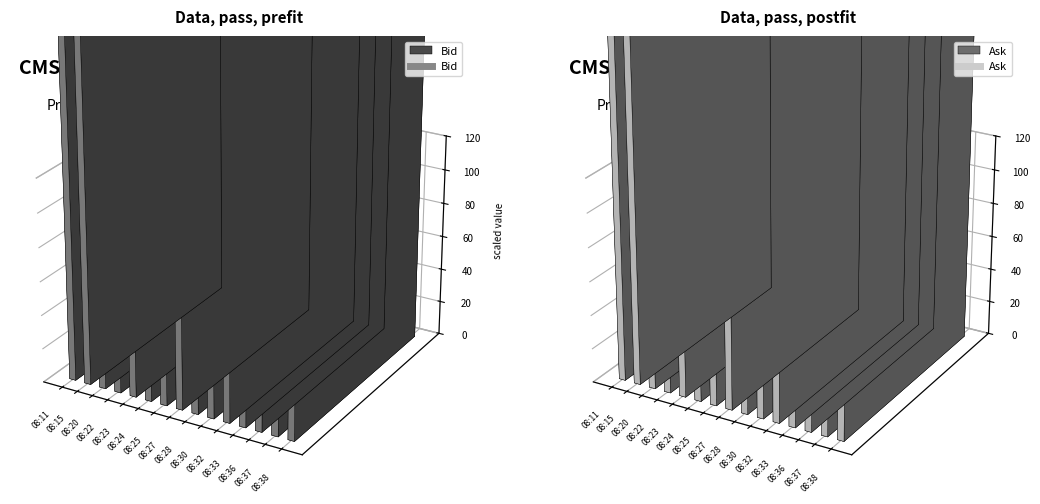

True or false: Ask and Bid intersect in this chart.

False